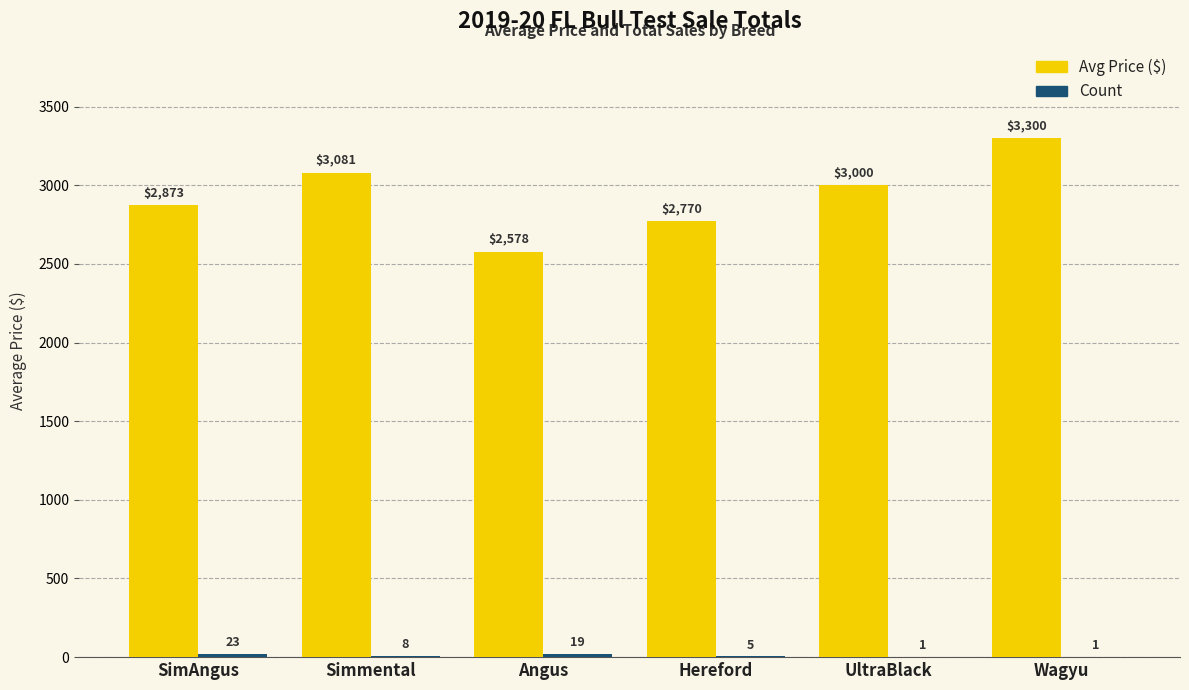

What is the maximum value shown in the chart?

3300.0